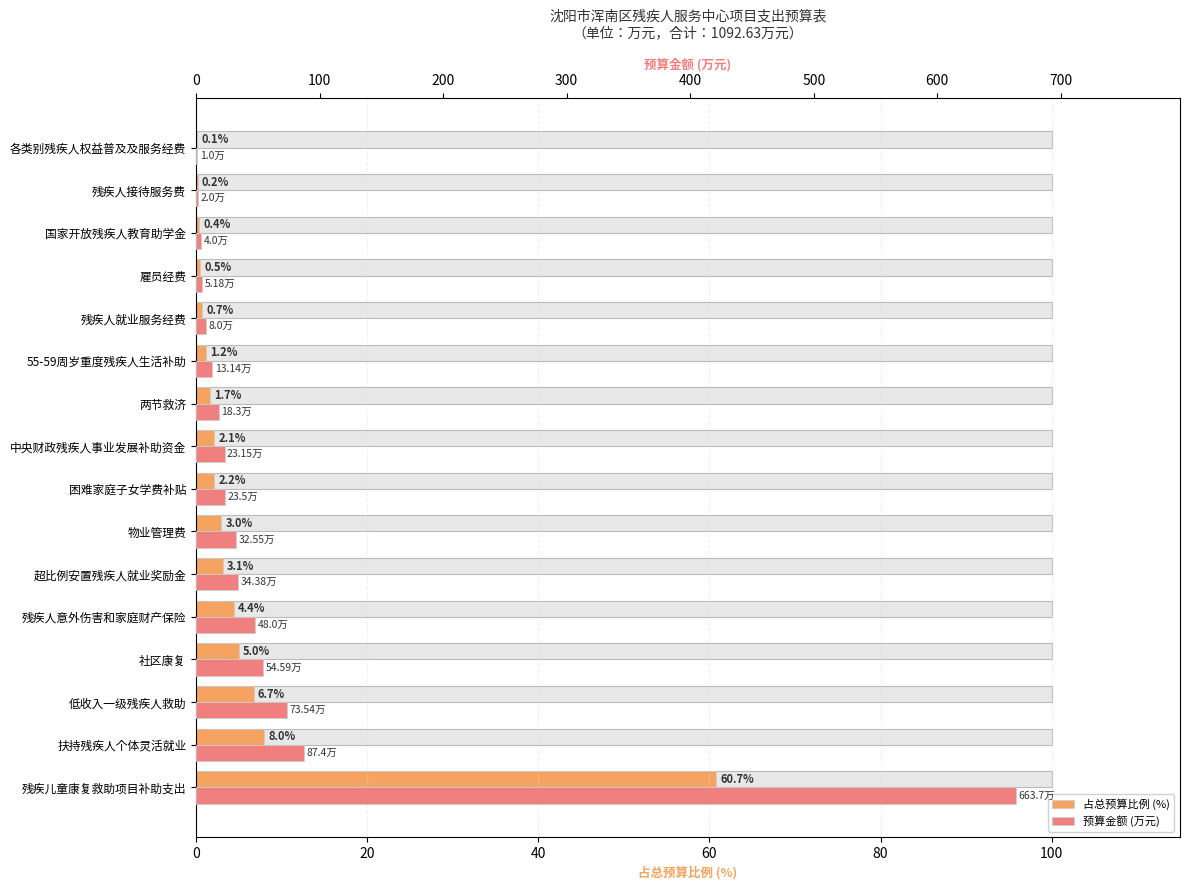

How many bars are there in total?

32